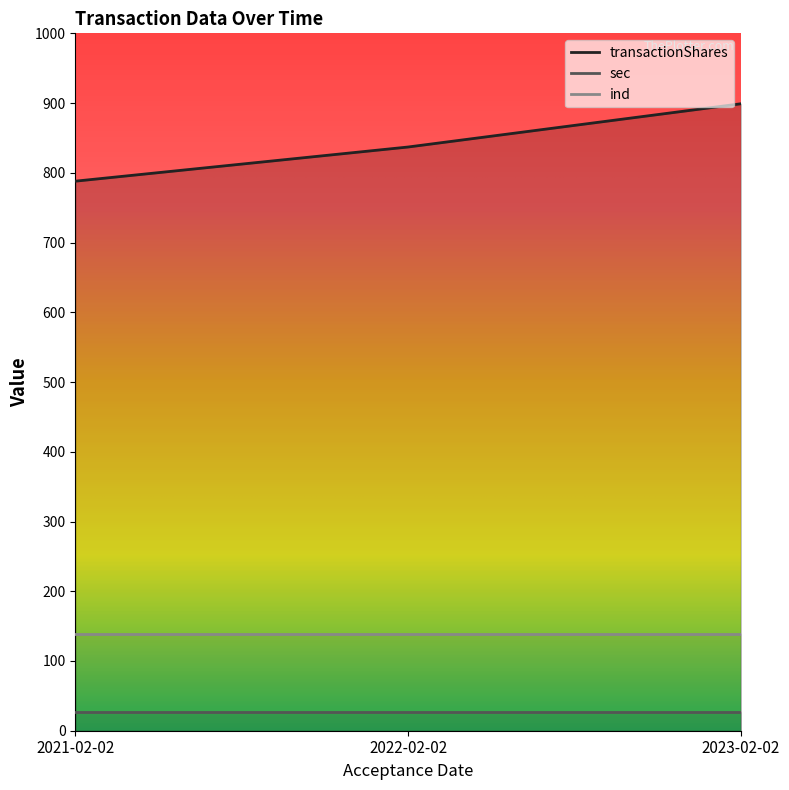

Reading left to right, extract all data points from this chart.

transactionShares: 2021-02-02=788	2022-02-02=837	2023-02-02=899
sec: 2021-02-02=27	2022-02-02=27	2023-02-02=27
ind: 2021-02-02=139	2022-02-02=139	2023-02-02=139